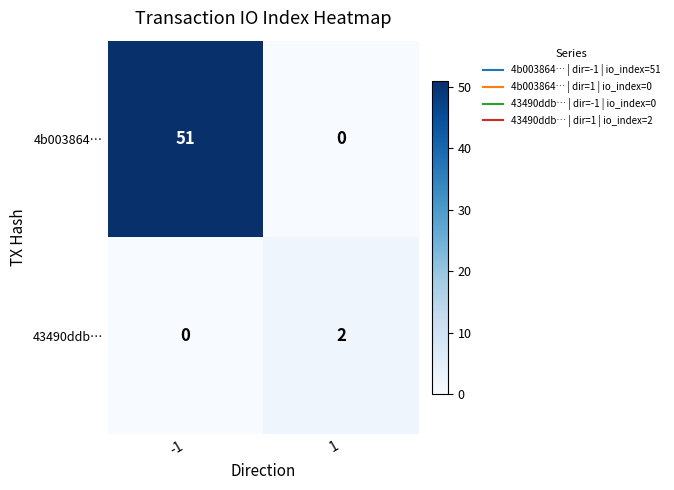

Count the number of categories in the chart.

2